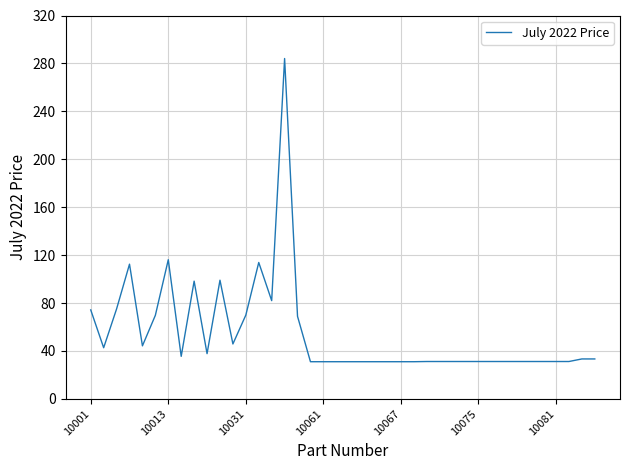

What is the minimum value shown in the chart?

31.0